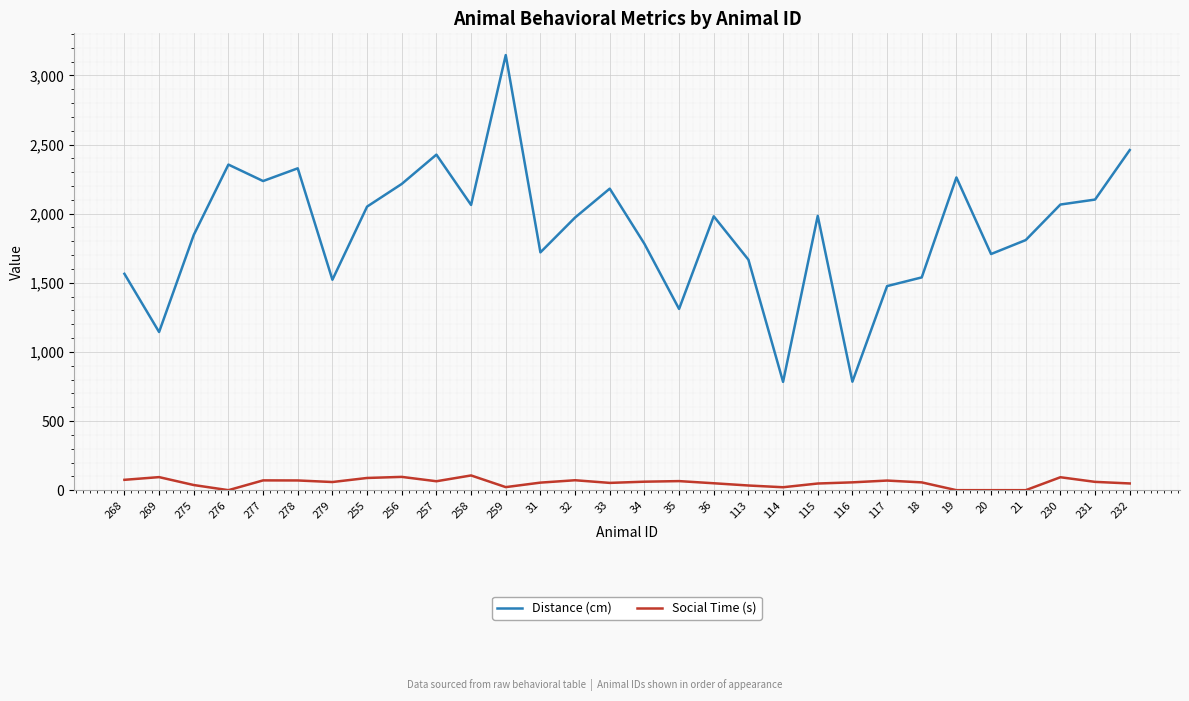

What is the difference between the highest and lowest values at 278?

2257.8